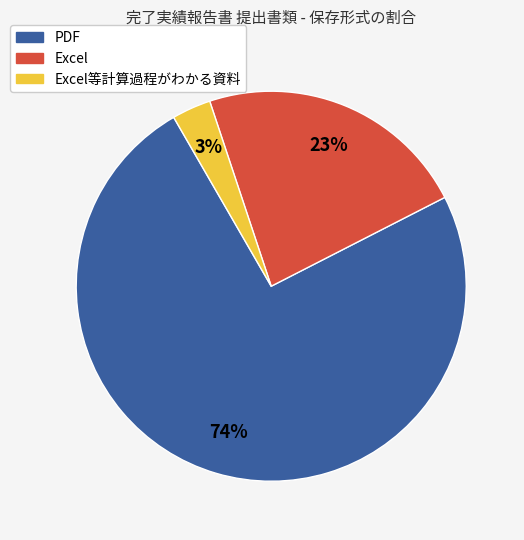

To the nearest percent, what is the average slice percentage?

33%